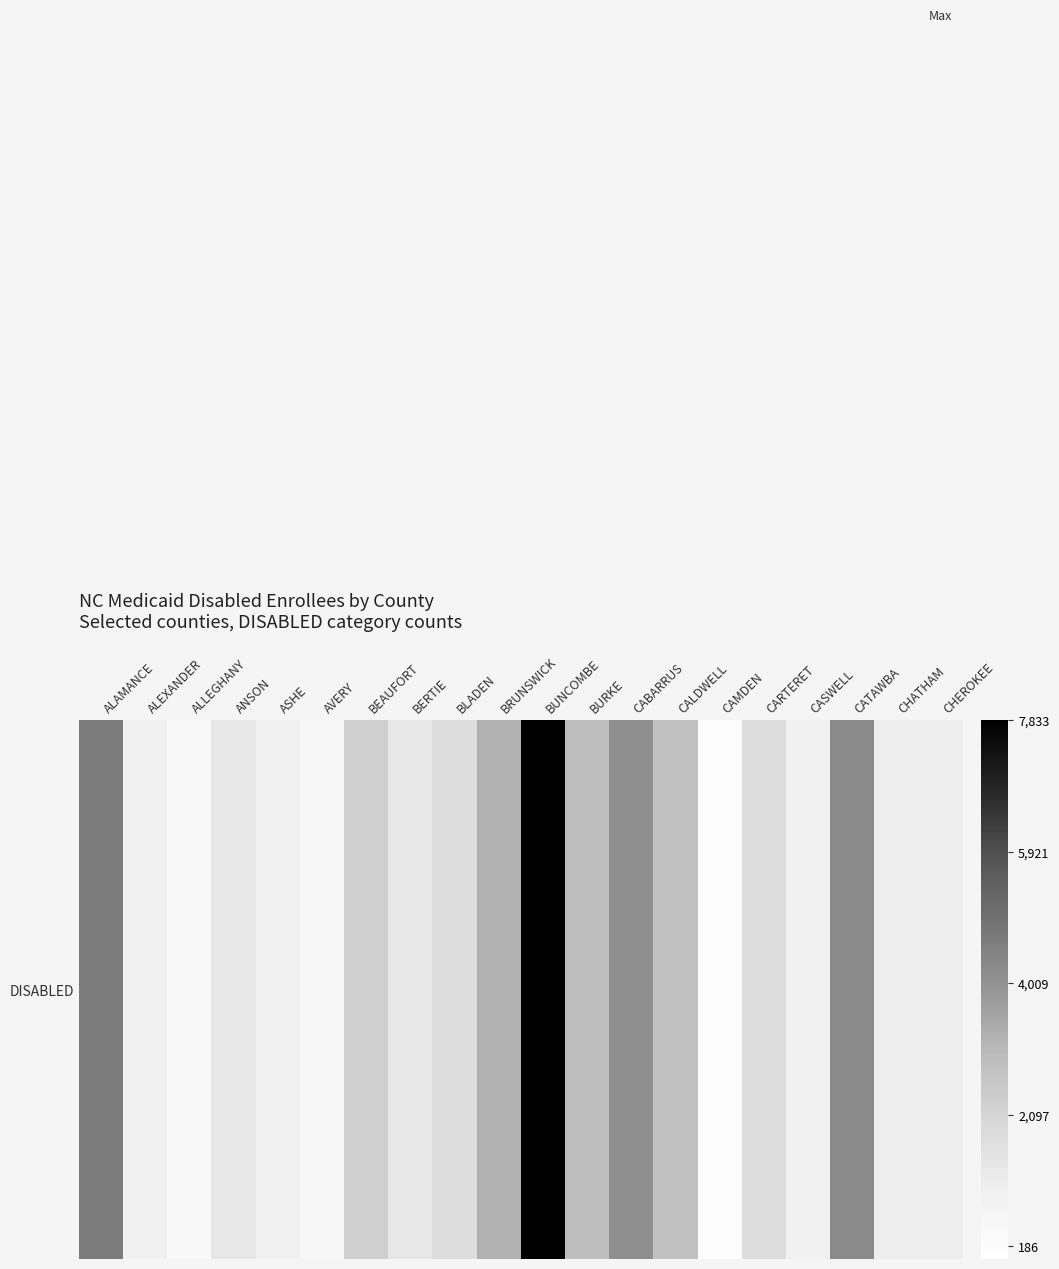

At which label does the data first exceed 1772?

ALAMANCE